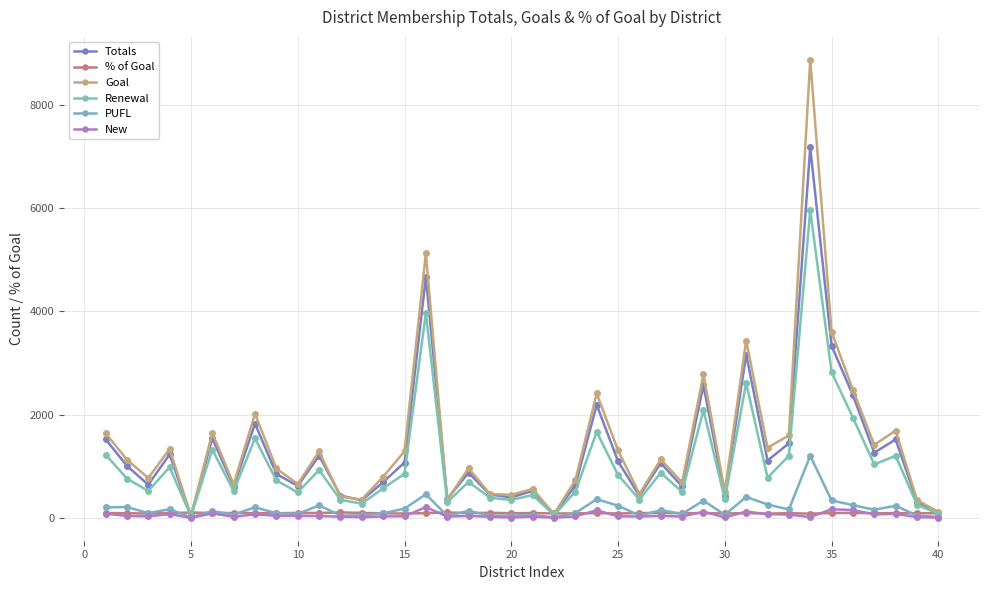

In % of Goal, how many points are lower than both neighbors (excluding endpoints)?

13